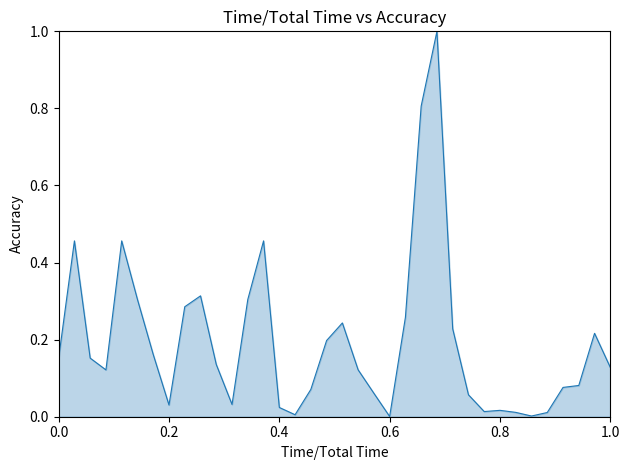

What is the maximum value shown in the chart?

1.0